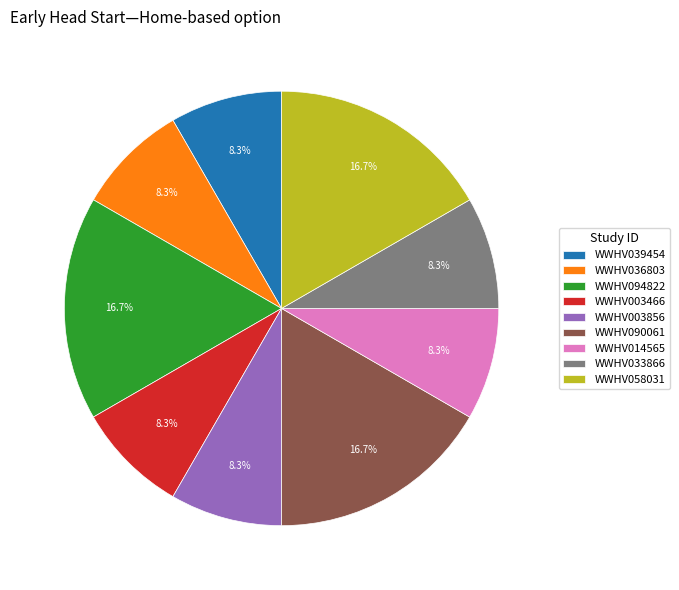

How much of the chart is everything except WWHV033866?

91.7%